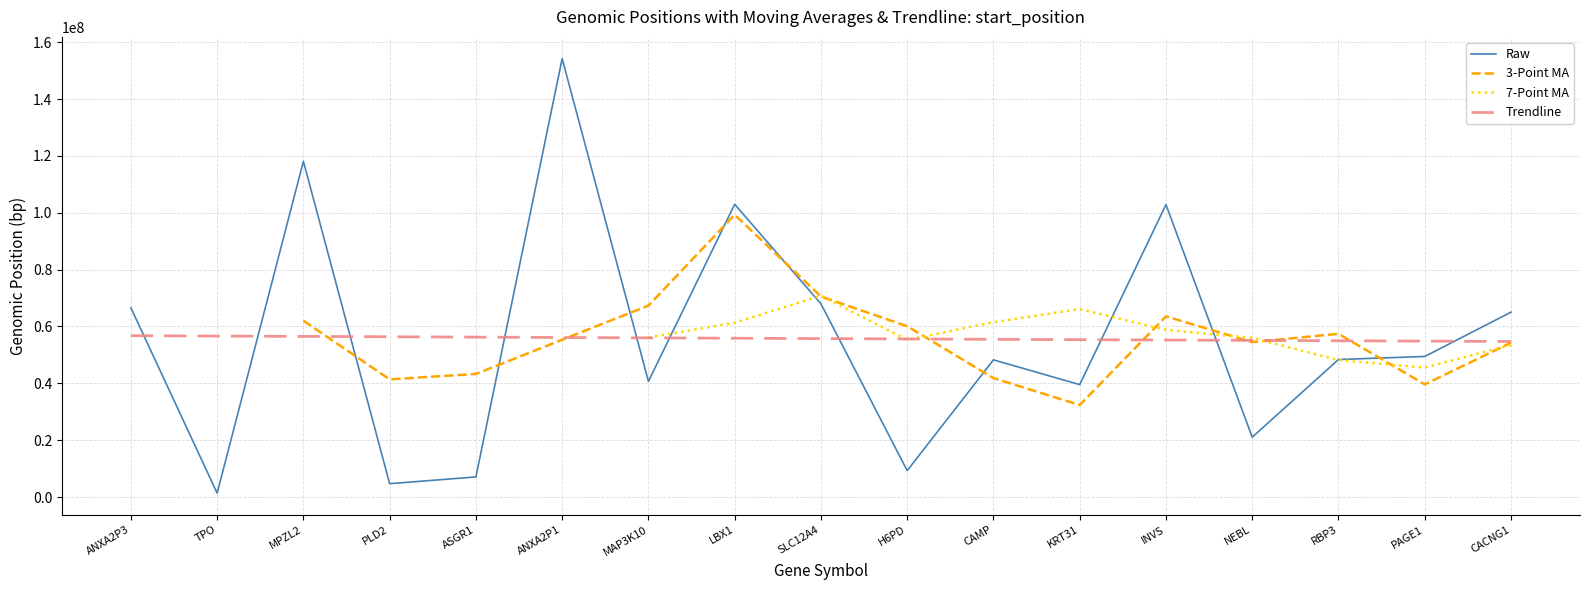

Where is the first local maximum for 7-Point MA?

SLC12A4